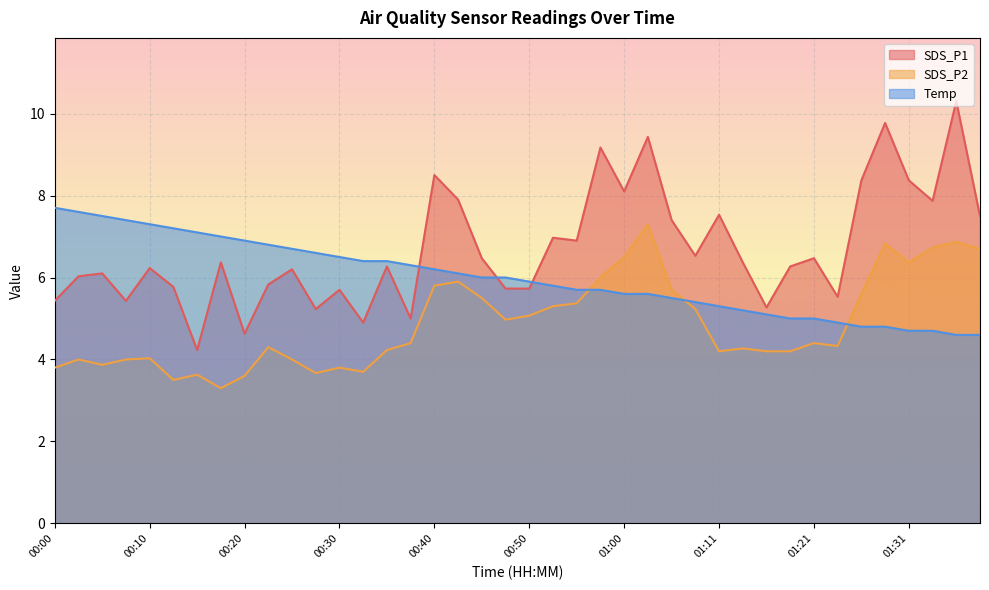

Reading left to right, list all the values displayed in this chart.

SDS_P1: 00:00=5.4	00:02=6.0	00:05=6.1	00:07=5.4	00:10=6.2	00:12=5.8	00:15=4.2	00:17=6.4	00:20=4.6	00:22=5.8	00:25=6.2	00:27=5.2	00:30=5.7	00:32=4.9	00:35=6.3	00:38=5.0	00:40=8.5	00:43=7.9	00:45=6.5	00:48=5.7	00:50=5.7	00:53=7.0	00:55=6.9	00:58=9.2	01:00=8.1	01:03=9.4	01:05=7.4	01:08=6.5	01:11=7.5	01:13=6.4	01:16=5.3	01:18=6.3	01:21=6.5	01:23=5.5	01:26=8.4	01:28=9.8	01:31=8.4	01:33=7.9	01:36=10.3	01:39=7.5
SDS_P2: 00:00=3.8	00:02=4.0	00:05=3.9	00:07=4.0	00:10=4.0	00:12=3.5	00:15=3.6	00:17=3.3	00:20=3.6	00:22=4.3	00:25=4.0	00:27=3.7	00:30=3.8	00:32=3.7	00:35=4.2	00:38=4.4	00:40=5.8	00:43=5.9	00:45=5.5	00:48=5.0	00:50=5.1	00:53=5.3	00:55=5.4	00:58=6.0	01:00=6.5	01:03=7.3	01:05=5.7	01:08=5.2	01:11=4.2	01:13=4.3	01:16=4.2	01:18=4.2	01:21=4.4	01:23=4.3	01:26=5.6	01:28=6.8	01:31=6.4	01:33=6.7	01:36=6.9	01:39=6.7
Temp: 00:00=7.7	00:02=7.6	00:05=7.5	00:07=7.4	00:10=7.3	00:12=7.2	00:15=7.1	00:17=7.0	00:20=6.9	00:22=6.8	00:25=6.7	00:27=6.6	00:30=6.5	00:32=6.4	00:35=6.4	00:38=6.3	00:40=6.2	00:43=6.1	00:45=6.0	00:48=6.0	00:50=5.9	00:53=5.8	00:55=5.7	00:58=5.7	01:00=5.6	01:03=5.6	01:05=5.5	01:08=5.4	01:11=5.3	01:13=5.2	01:16=5.1	01:18=5.0	01:21=5.0	01:23=4.9	01:26=4.8	01:28=4.8	01:31=4.7	01:33=4.7	01:36=4.6	01:39=4.6